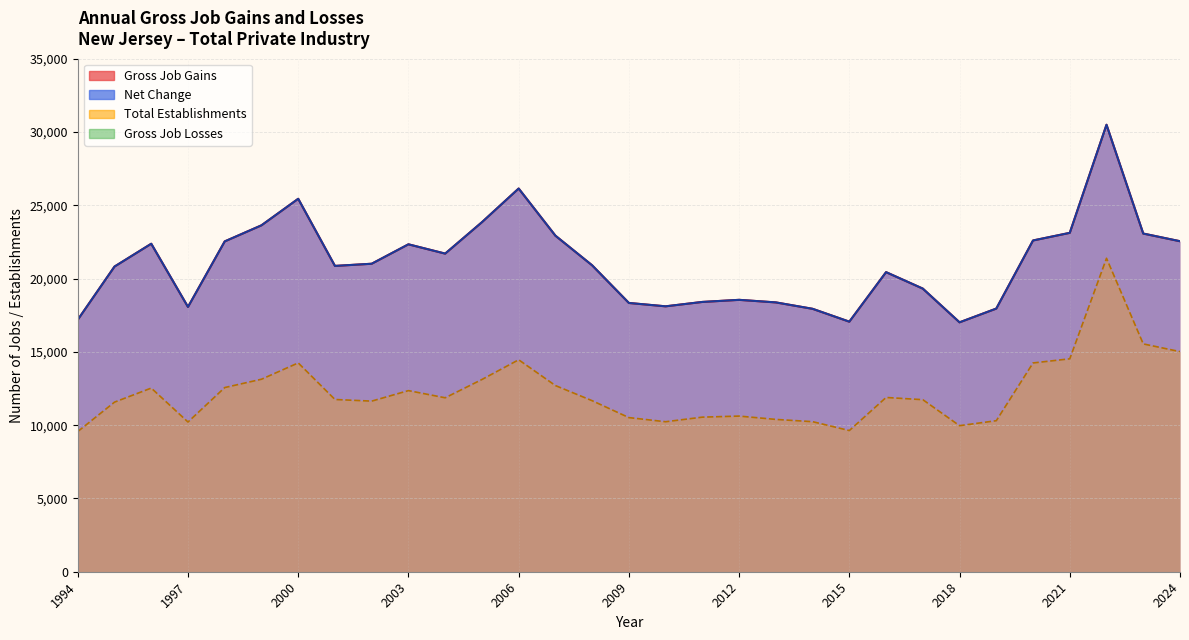

True or false: Net Change and Total Establishments cross at least once.

False